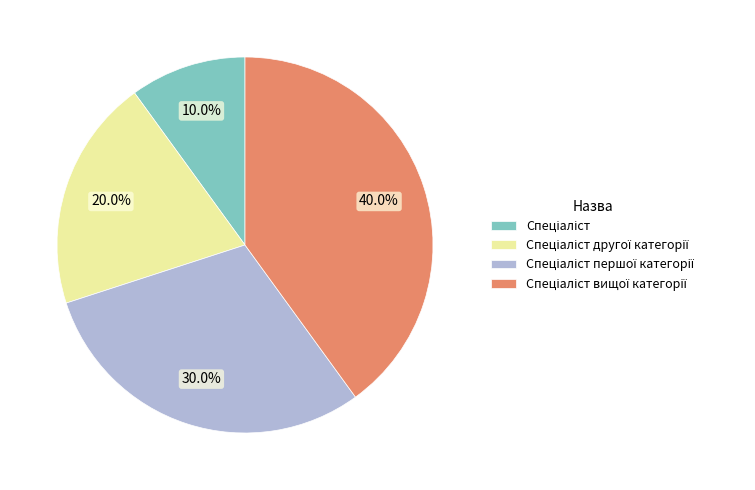

Is there any slice that represents more than half of the pie?

No